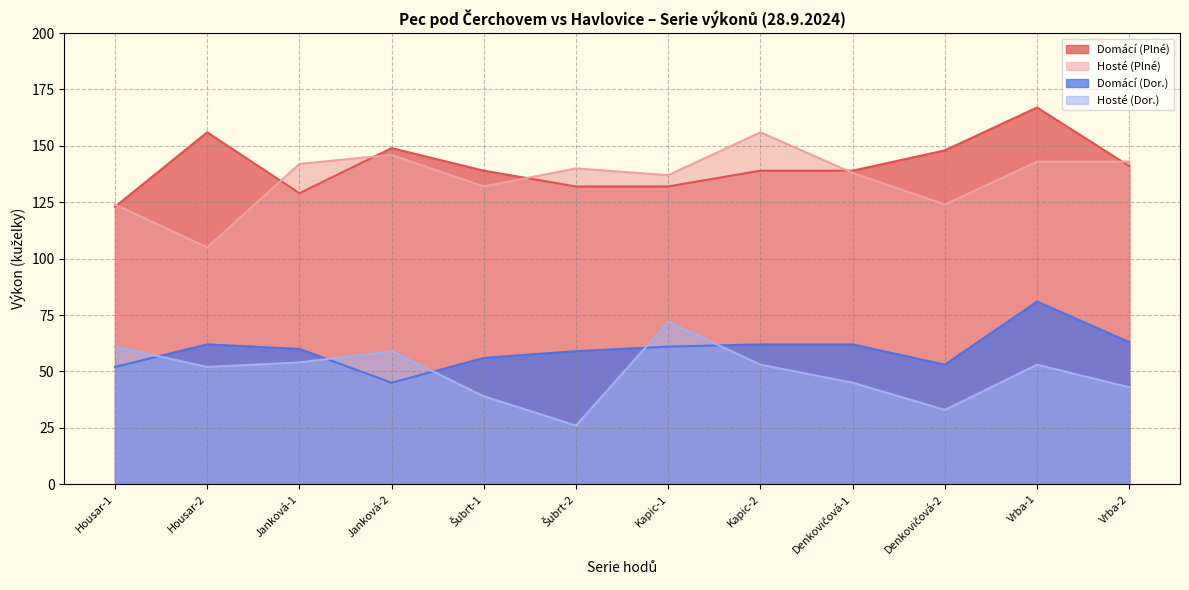

What is the difference between the maximum and second lowest values in the Hosté (Dor.) series?

39